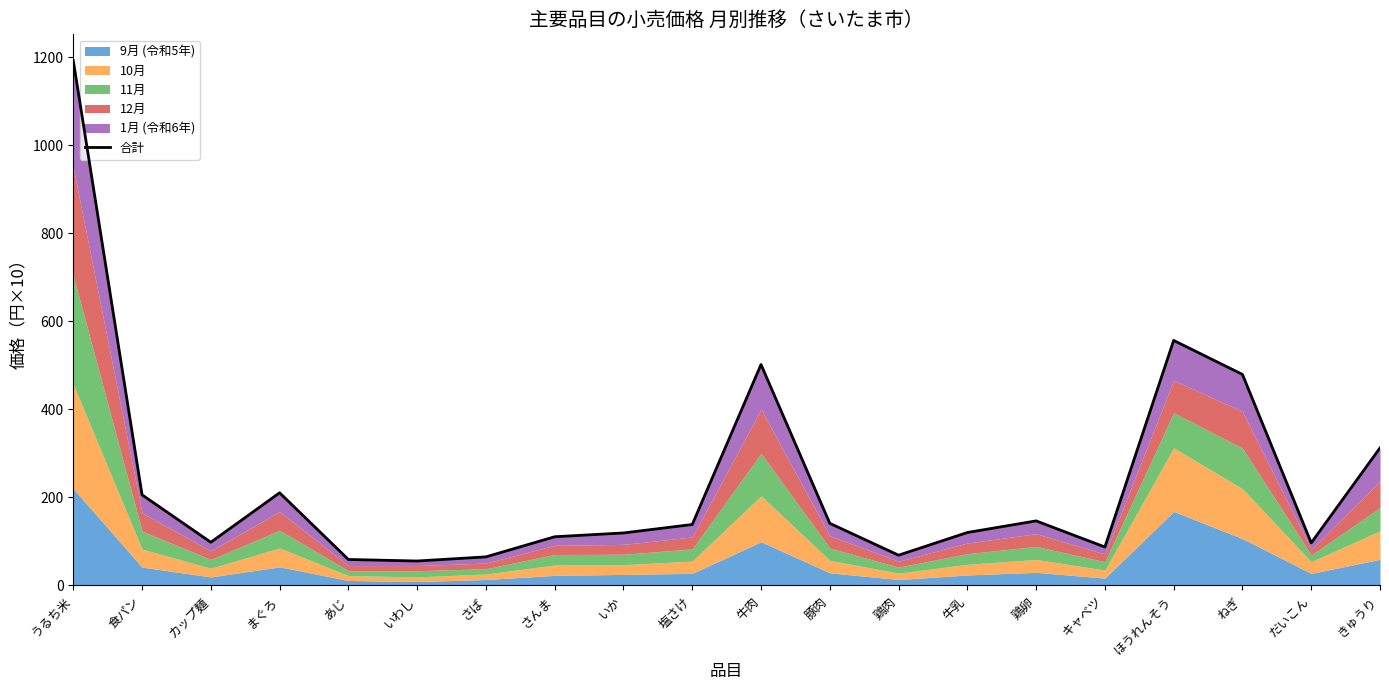

Where does the data first go above 138?

うるち米